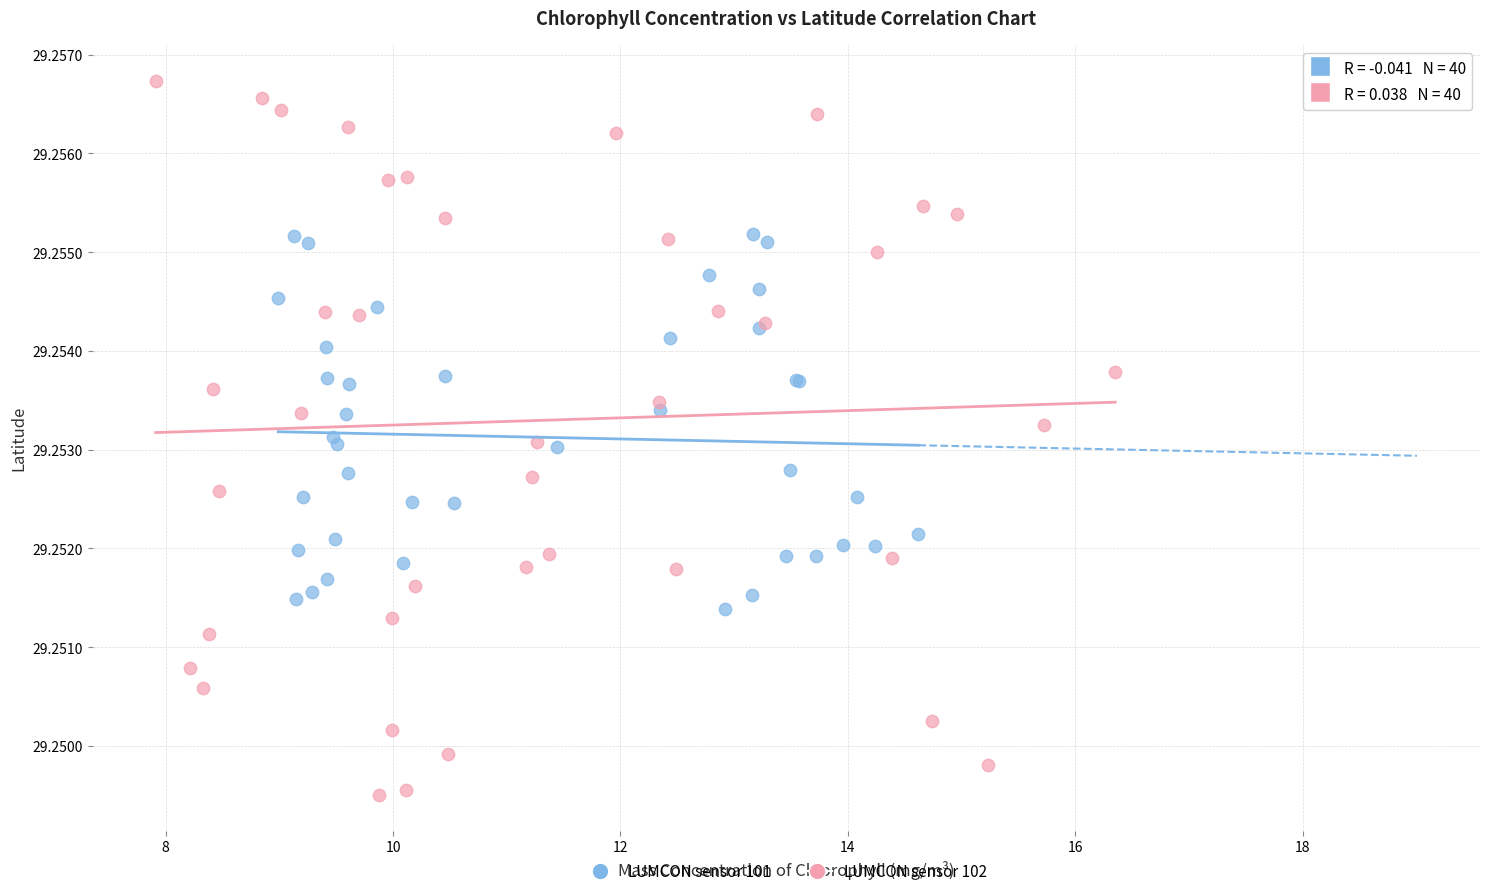

Which series reaches the minimum Y coordinate?

LUMCON sensor 102